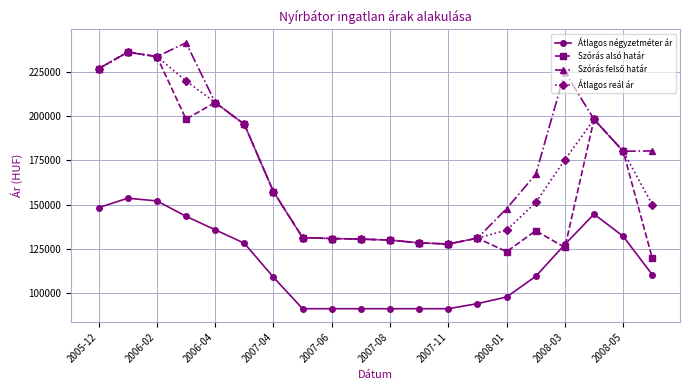

What is the value of the Szórás alsó határ point at the 18th from the left?

198244